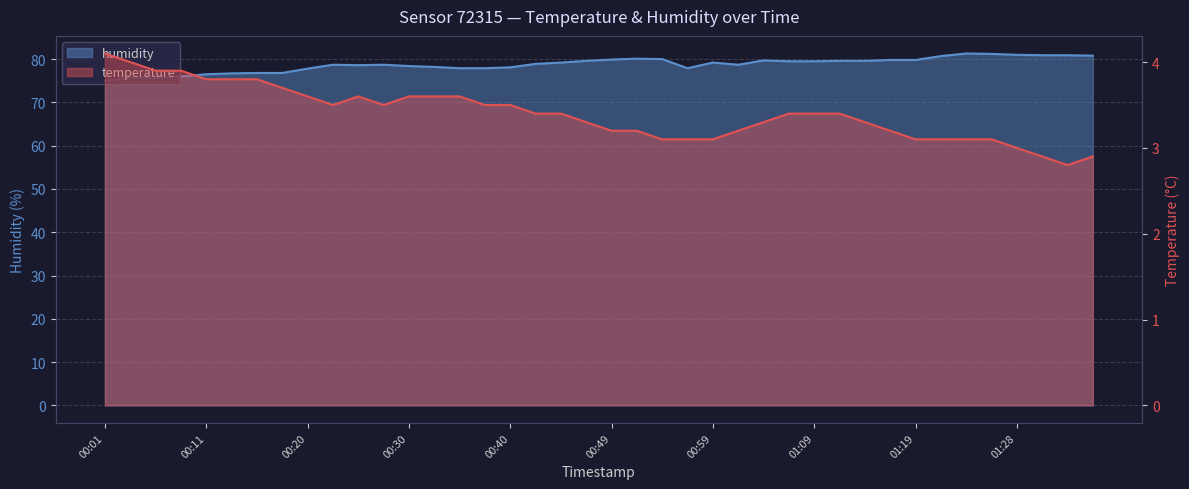

What is the label of the 9th point from the left?

00:20